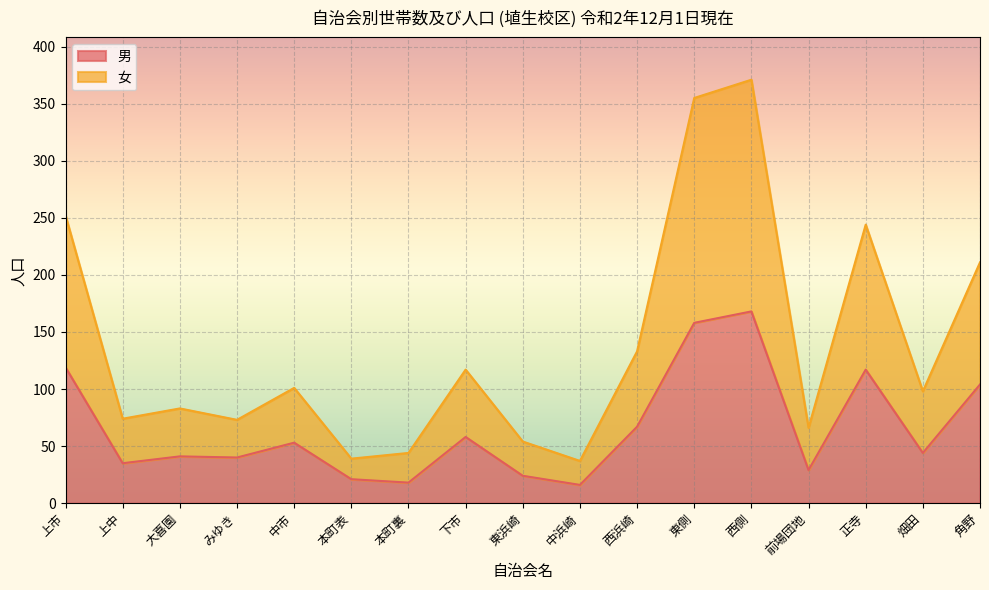

Between 中浜崎 and 下市, which is larger?

下市